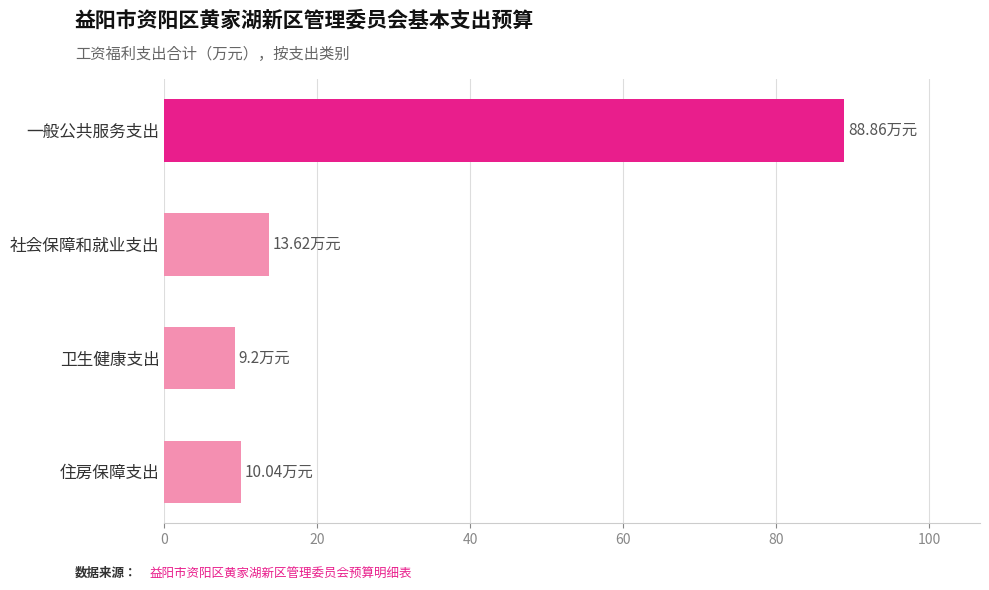

What is the smallest value displayed?

9.2